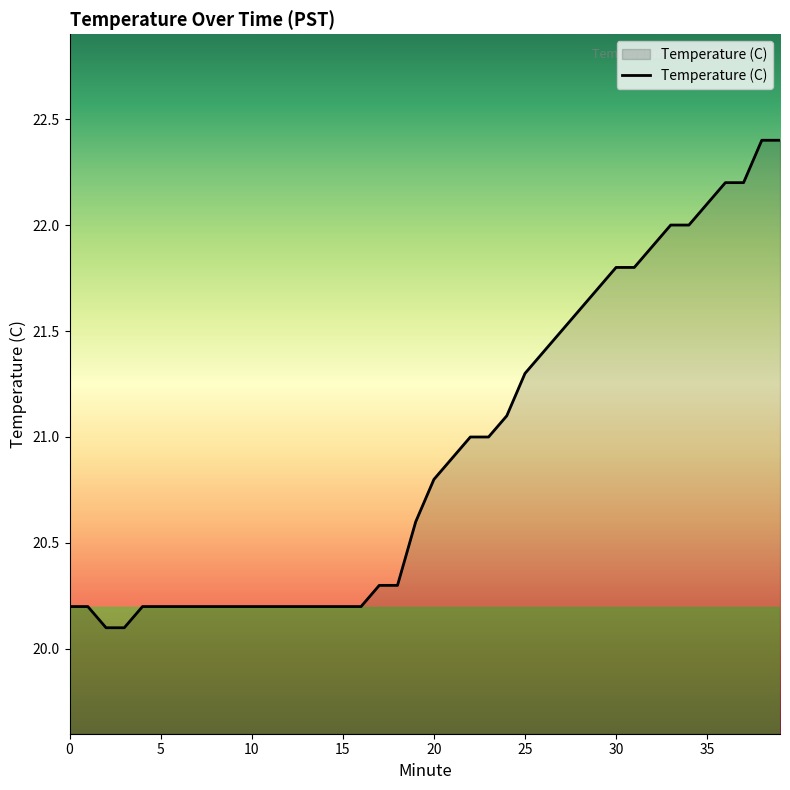

What is the greatest value displayed?

22.4